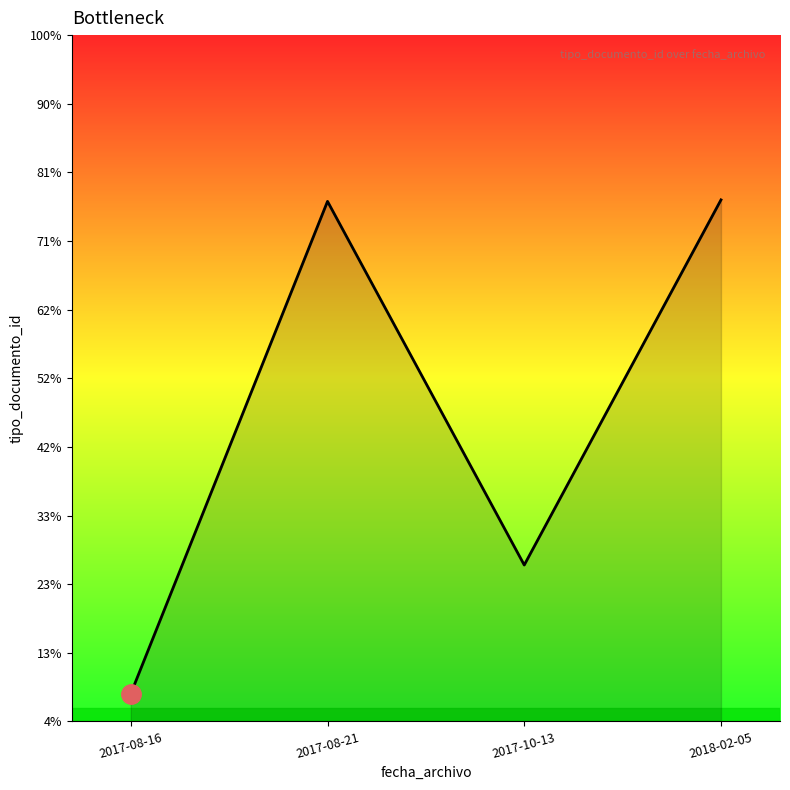

Is this an area chart (filled region under the line)?

Yes